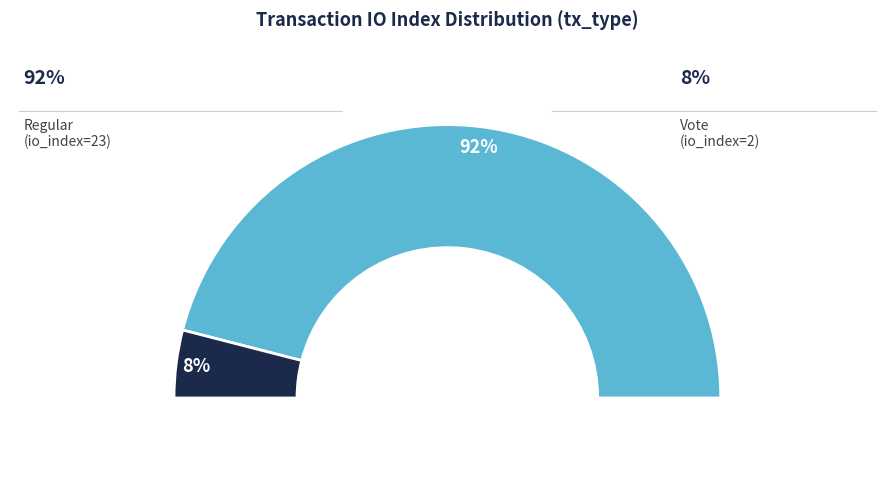

Is it true that Regular (io_index=23) is 92% of the pie?

True